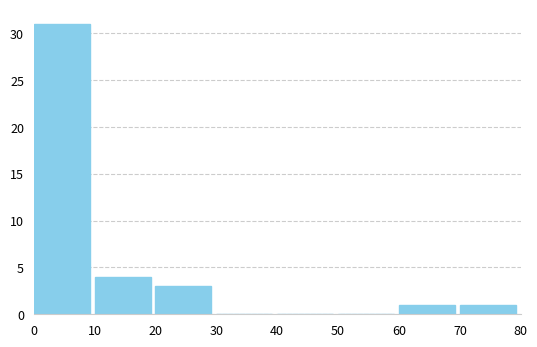

Reading left to right, what are all the values shown in this chart?

0=31	10=4	20=3	30=0	40=0	50=0	60=1	70=1